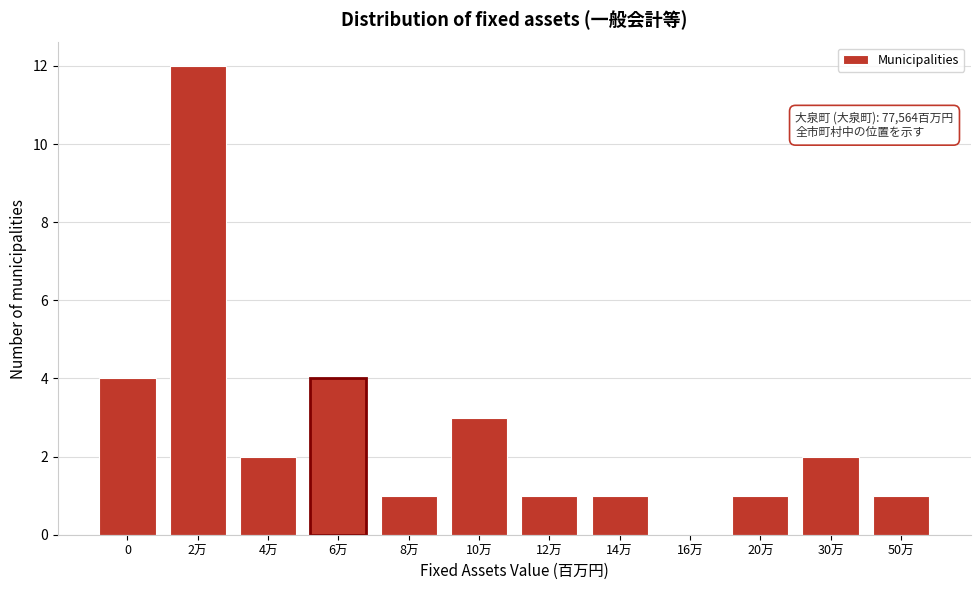

Reading left to right, list all the values displayed in this chart.

0=4	2万=12	4万=2	6万=4	8万=1	10万=3	12万=1	14万=1	16万=0	20万=1	30万=2	50万=1